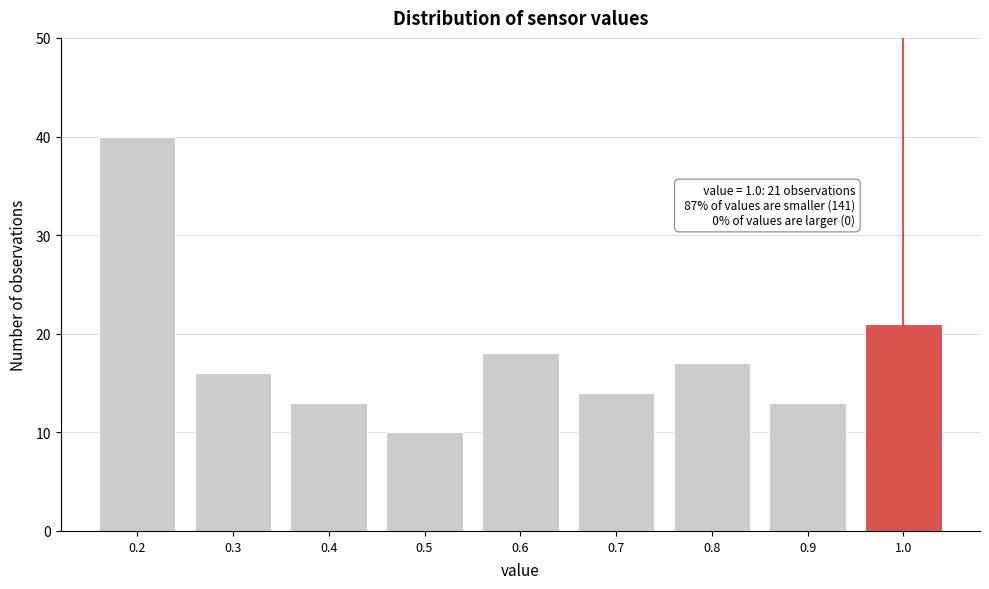

Reading left to right, what are all the values shown in this chart?

0.2=40	0.3=16	0.4=13	0.5=10	0.6=18	0.7=14	0.8=17	0.9=13	1.0=21